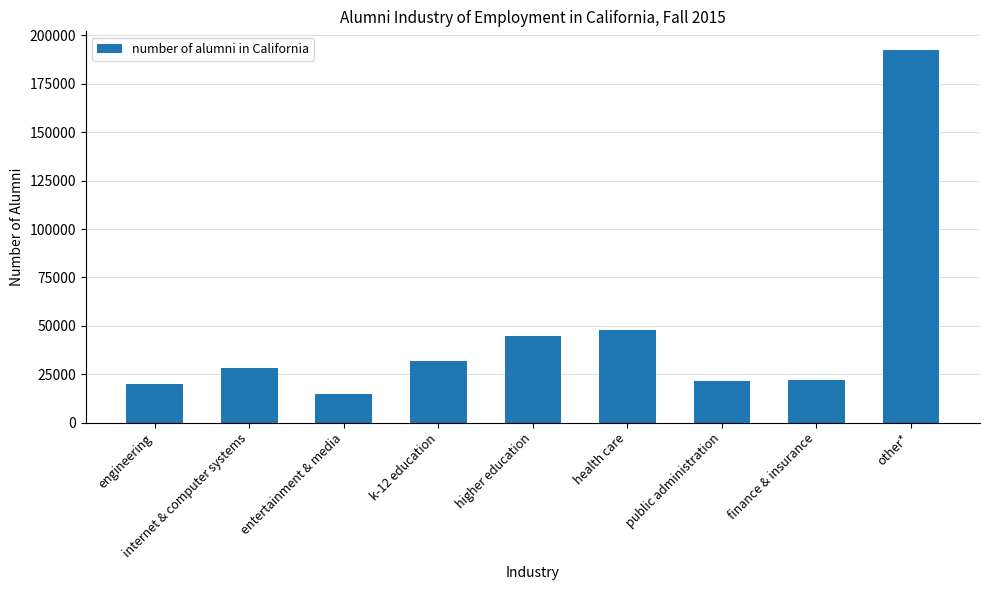

Which label corresponds to the smallest value in the chart?

entertainment & media